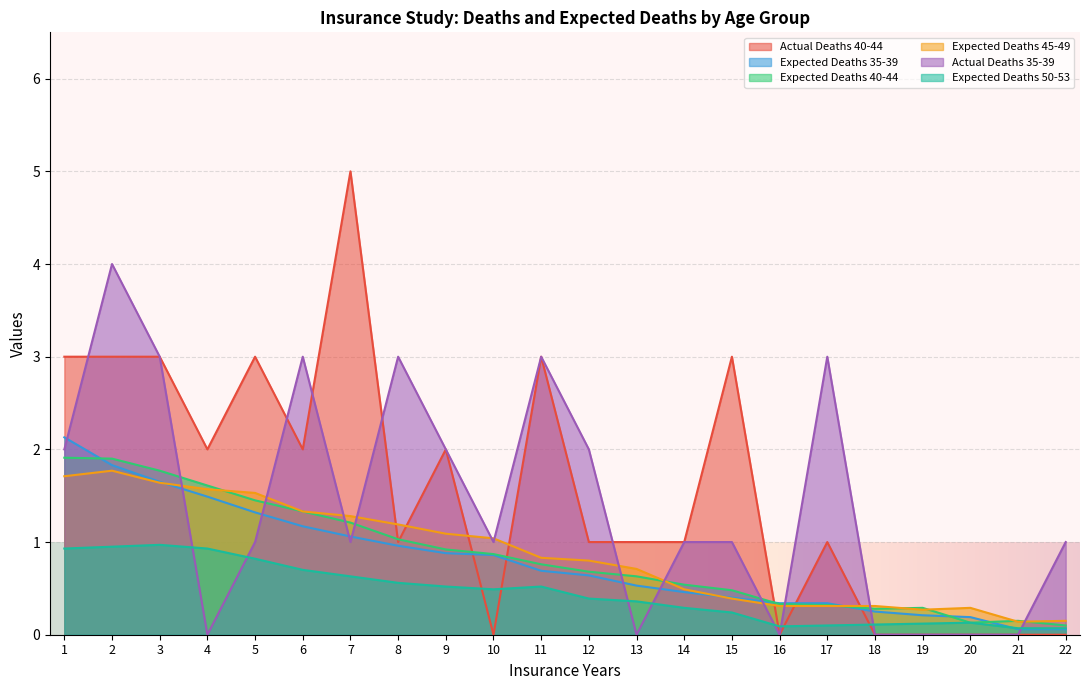

What is the value of the Expected Deaths 45-49 point at the 4th from the left?

1.6